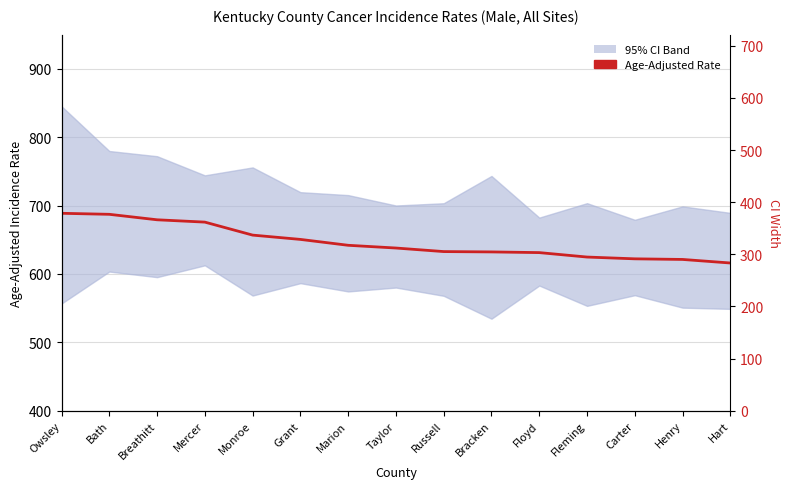

What is the average value?

646.5